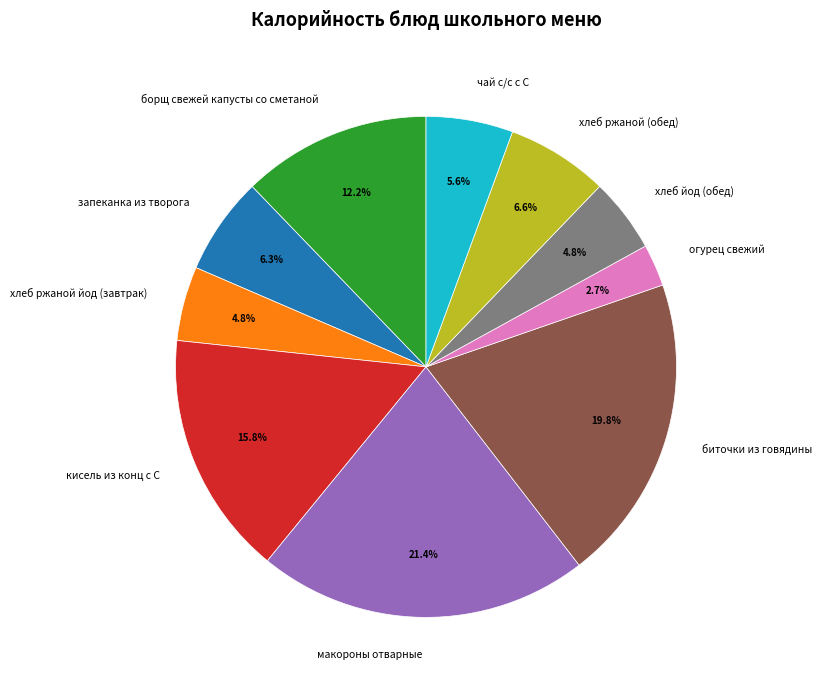

To the nearest percent, what is the difference between the largest and smallest slice percentages?

19%